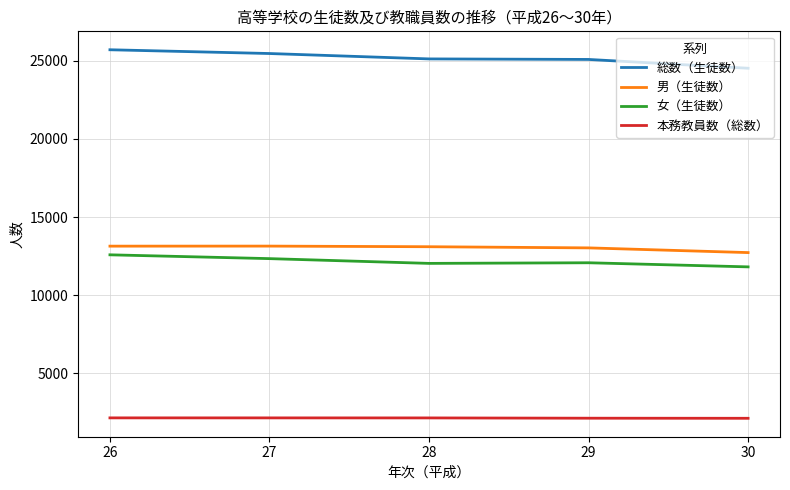

Between 26 and 30, which series saw the biggest shift?

総数（生徒数）